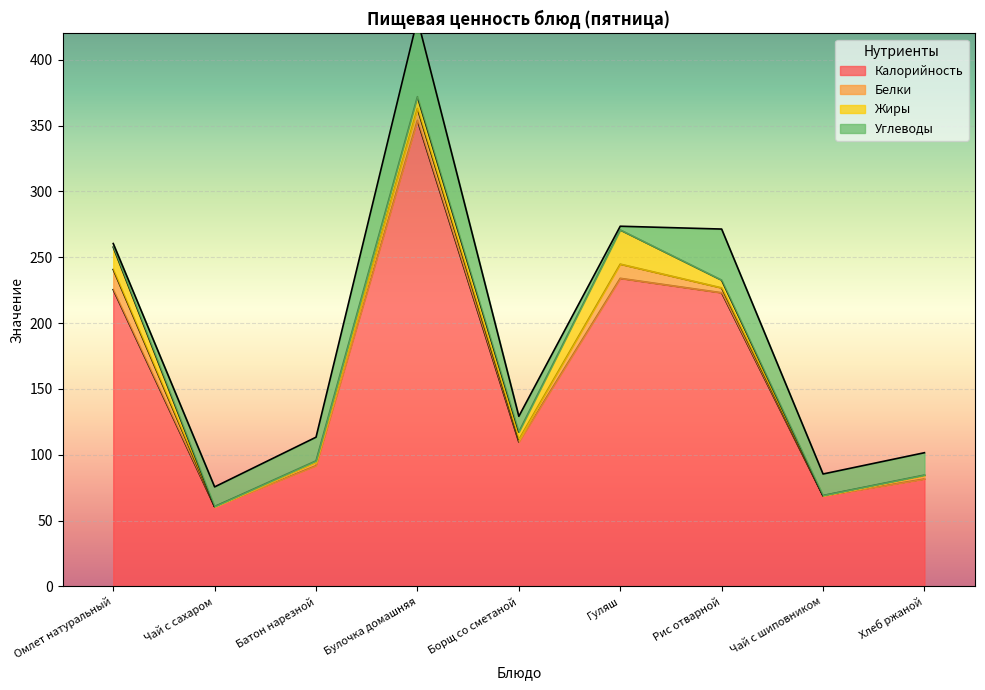

Which series has the largest total across all categories?

Калорийность